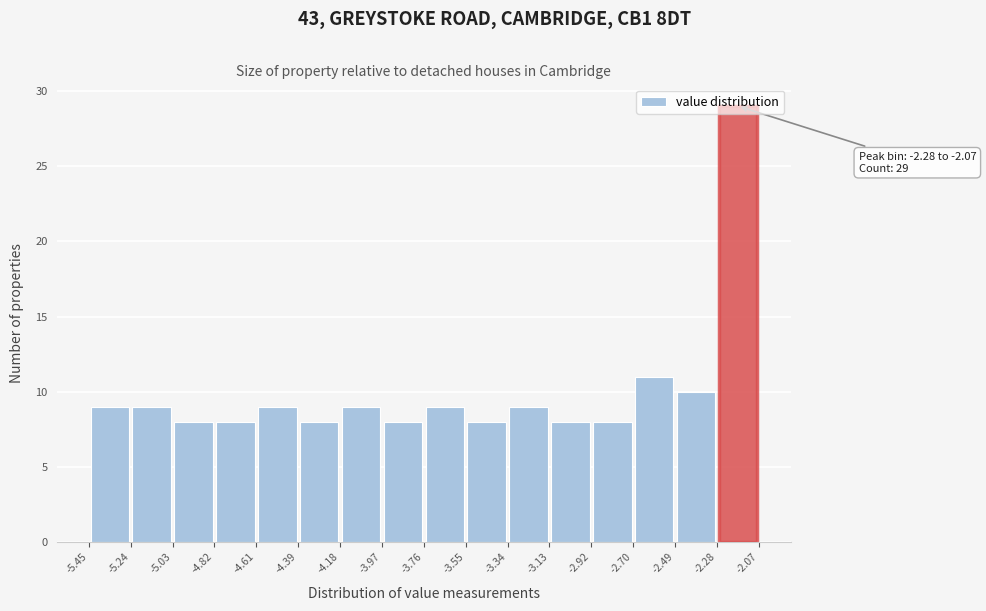

Which range on the x-axis has the tallest bar?

-2.28 to -2.07